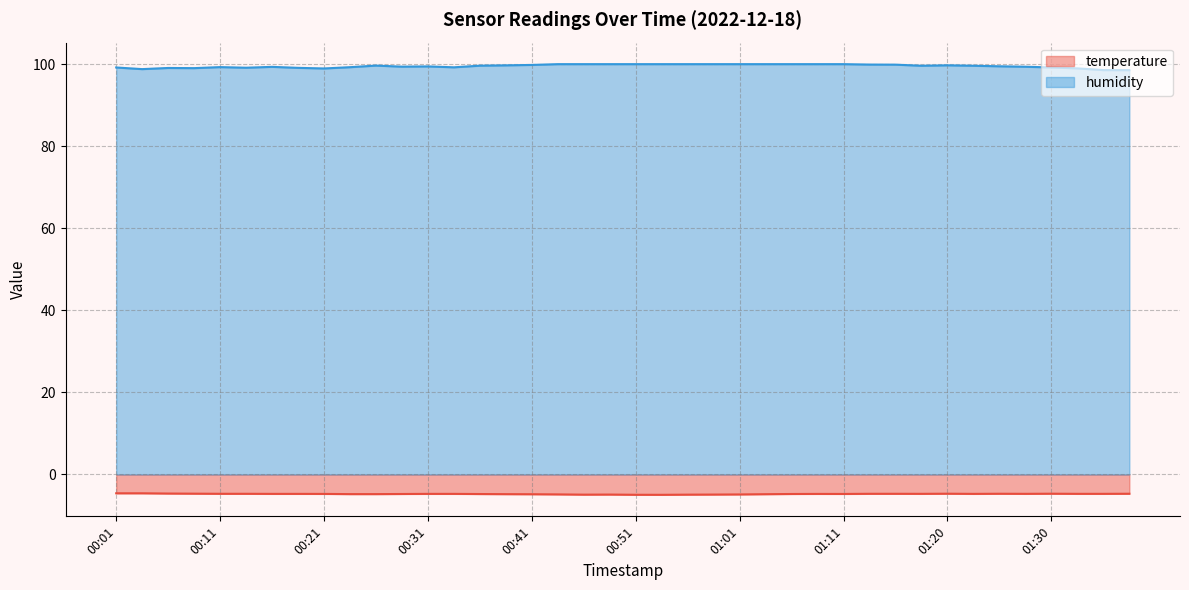

Is it true that humidity equals 168.7 at 00:46?

False